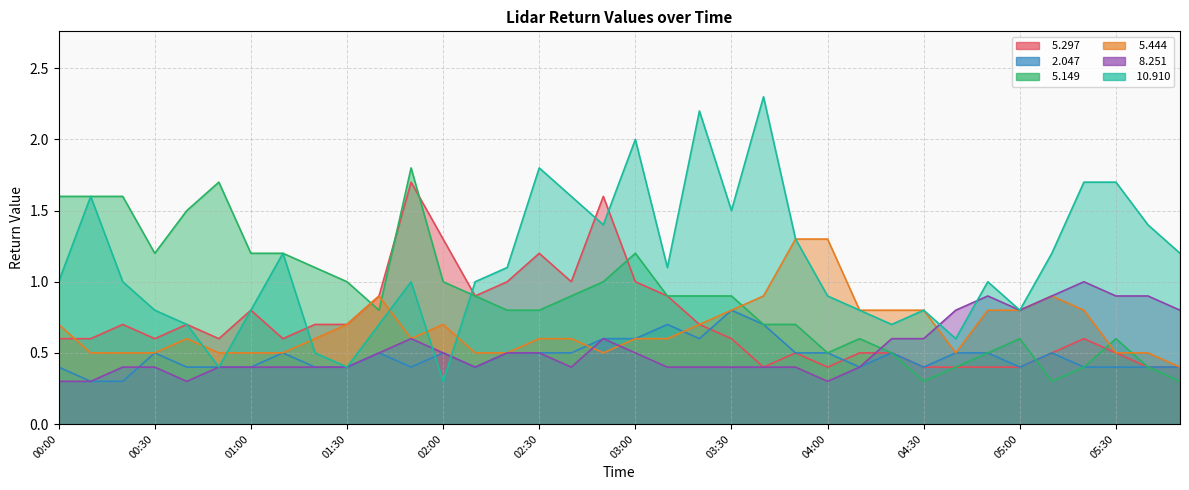

Which series ends up on top after the final intersection of   5.444 and   2.047?

  5.444